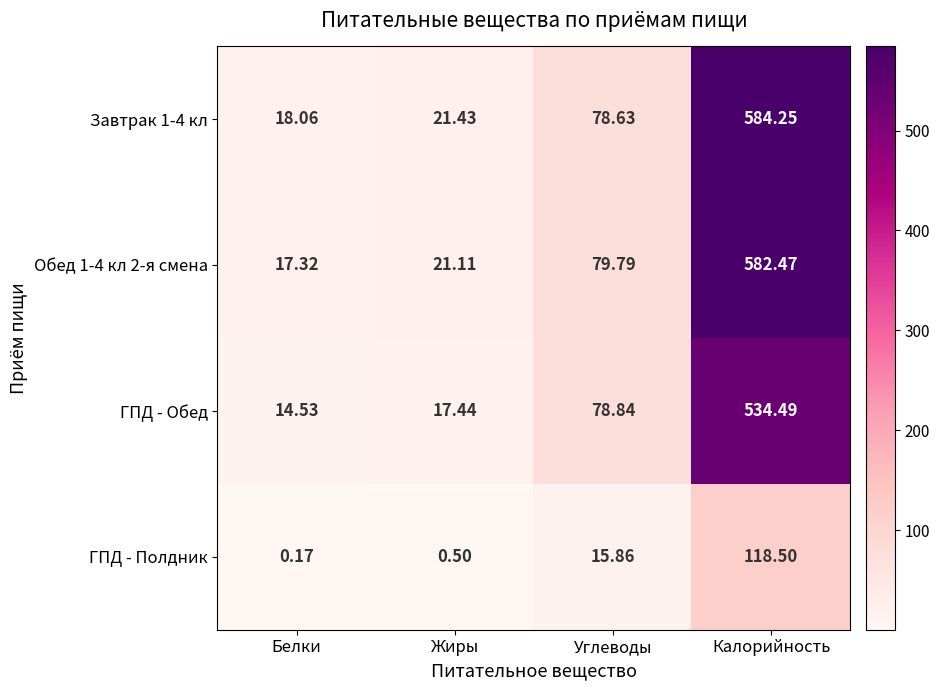

Rank the series at Углеводы from lowest to highest value.

ГПД - Полдник, Завтрак 1-4 кл, ГПД - Обед, Обед 1-4 кл 2-я смена